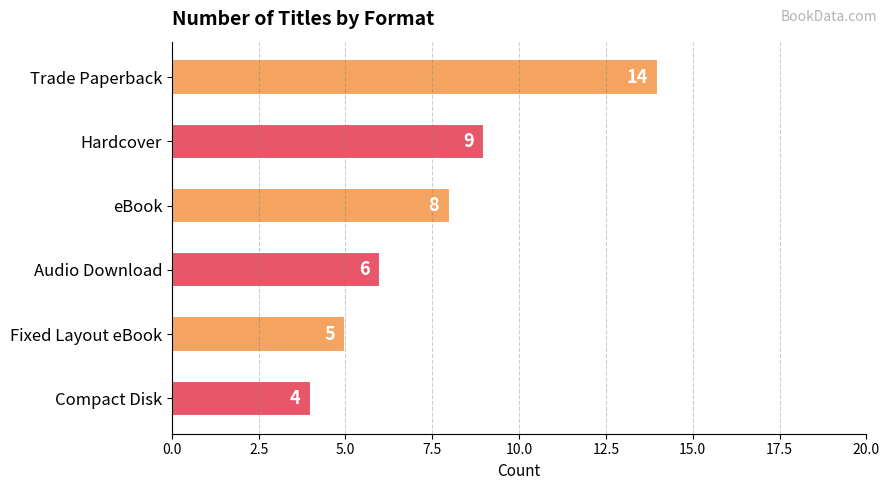

True or false: the data shows 8 at eBook.

True